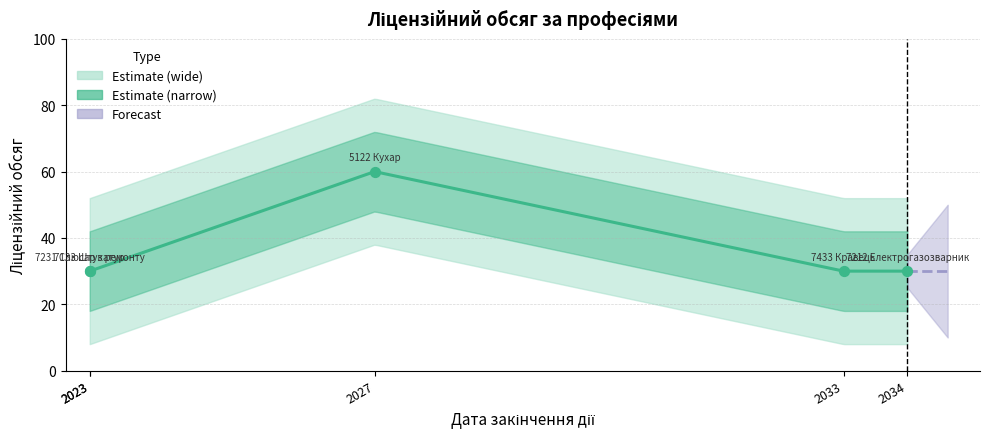

Between 7433 Кравець and 5122 Кухар / 7412 Кондитер, which is larger?

5122 Кухар / 7412 Кондитер